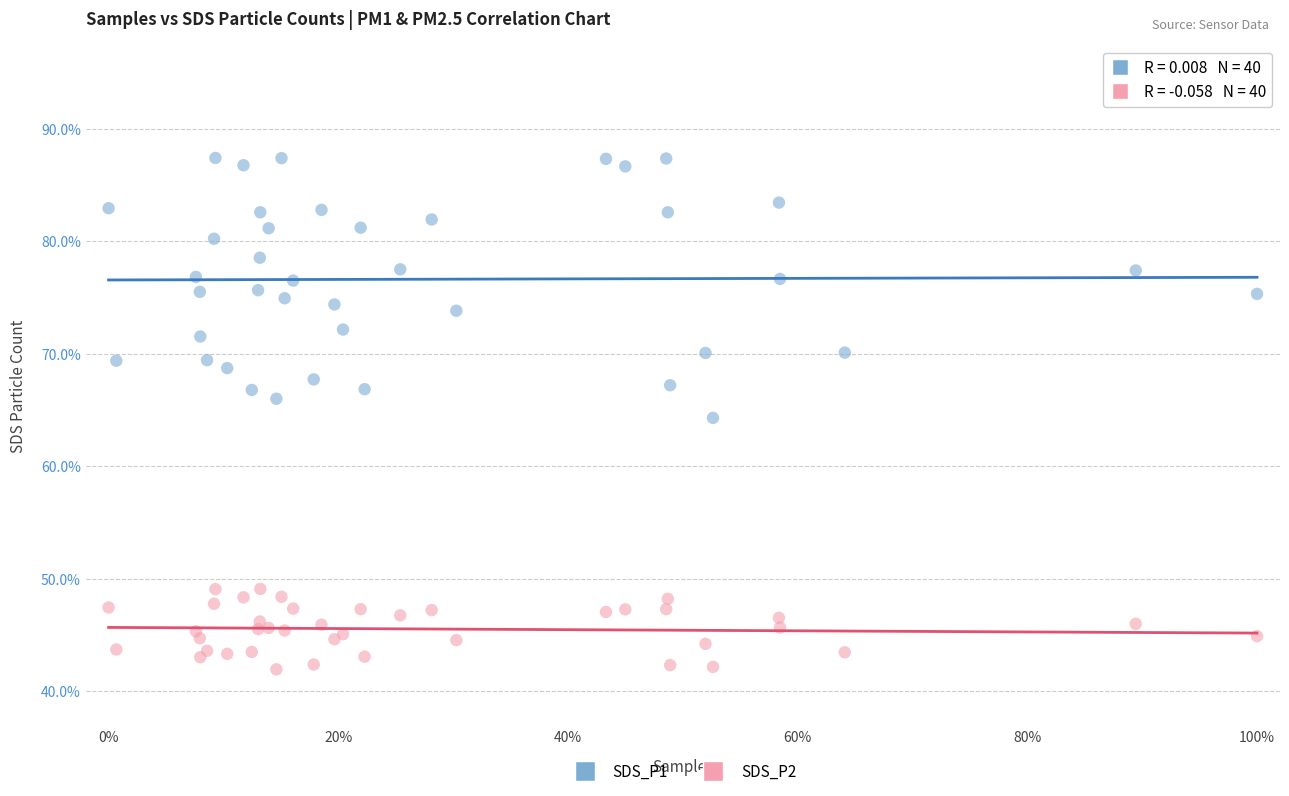

What are all the series names shown in the legend?

SDS_P1, SDS_P2